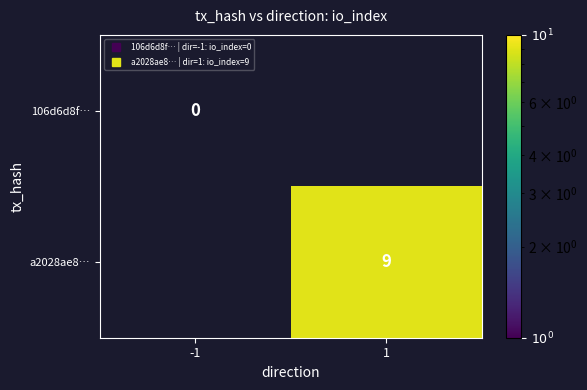

Is it true that 106d6d8f… equals 0.0 at -1?

True